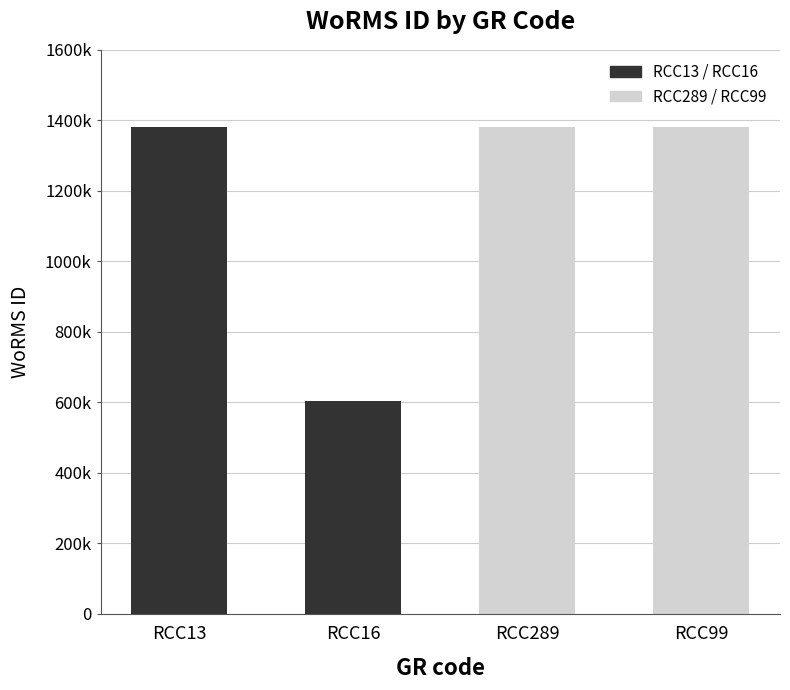

What is the label of the 2nd bar from the left?

RCC16